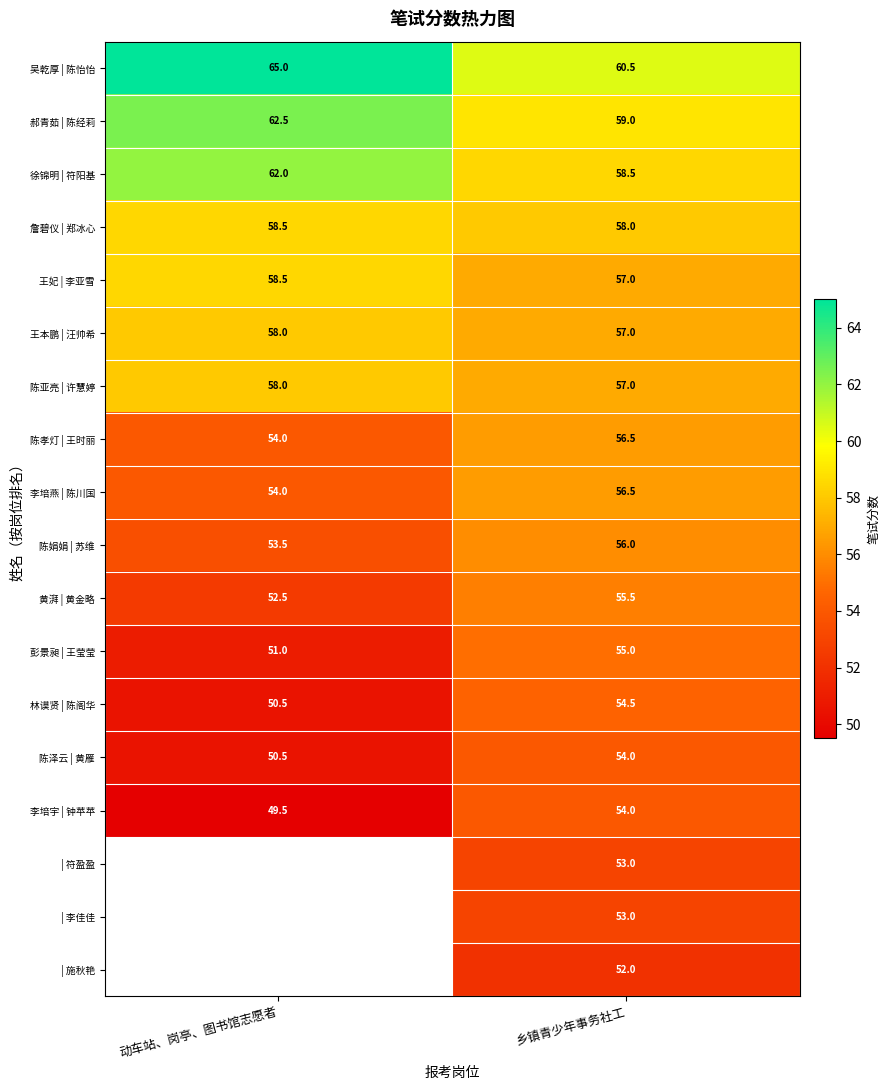

How many categories are shown in the chart?

2